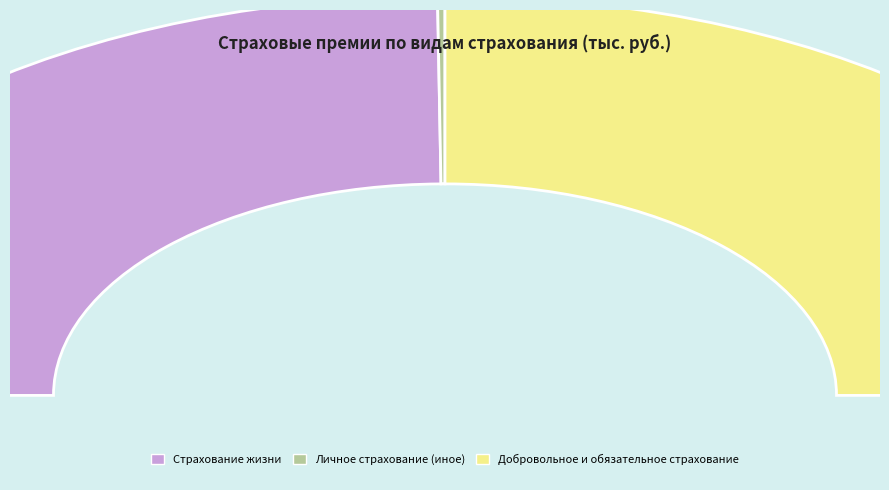

What percentage is the Страхование жизни slice, to the nearest percent?

50%